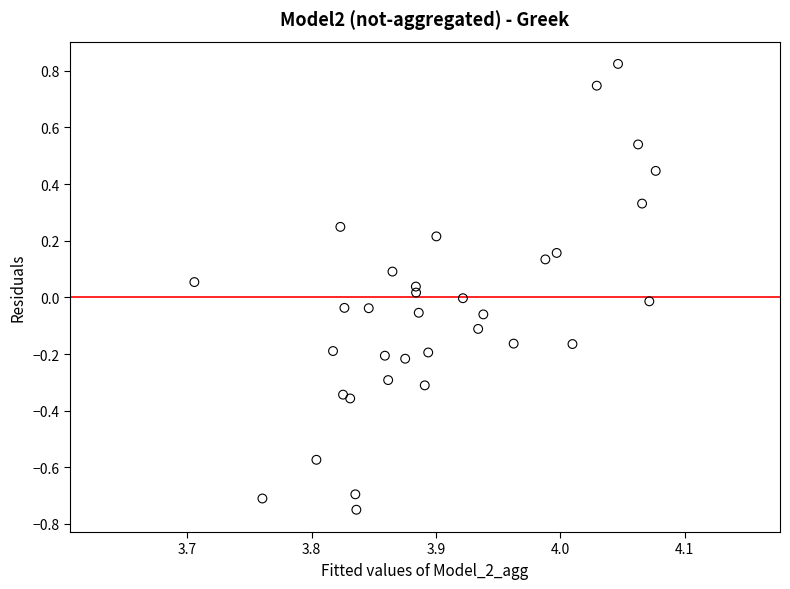

What is the range of Y values (max minus min)?

1.6